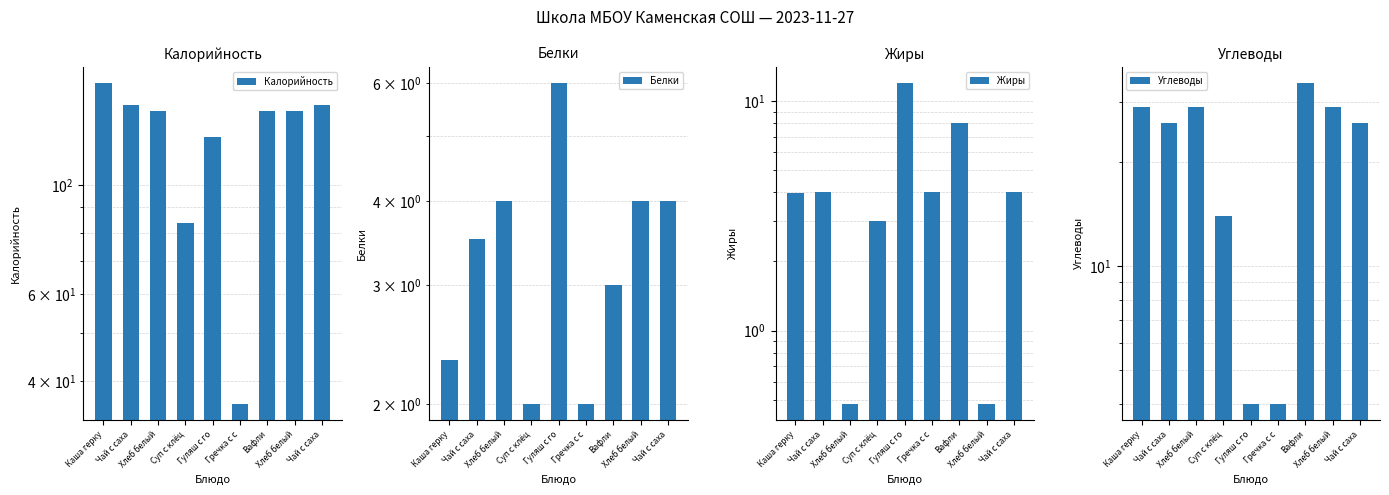

How many data points in Калорийность are less than 141?

3